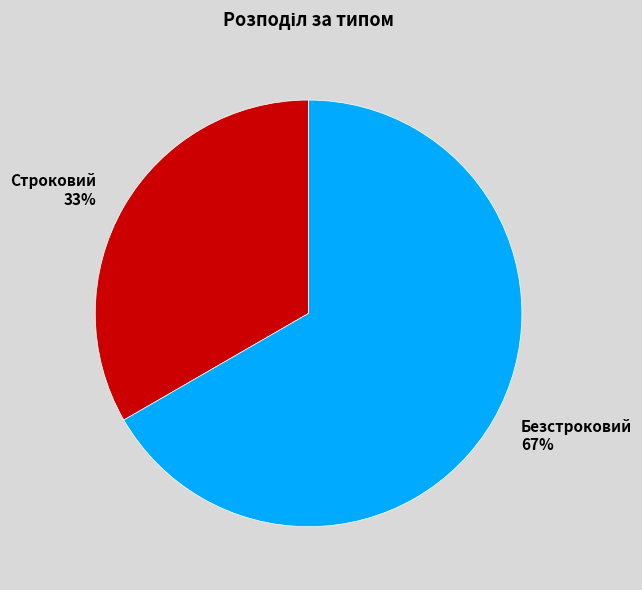

To the nearest percent, what is the combined percentage of Безстроковий and Строковий?

100%